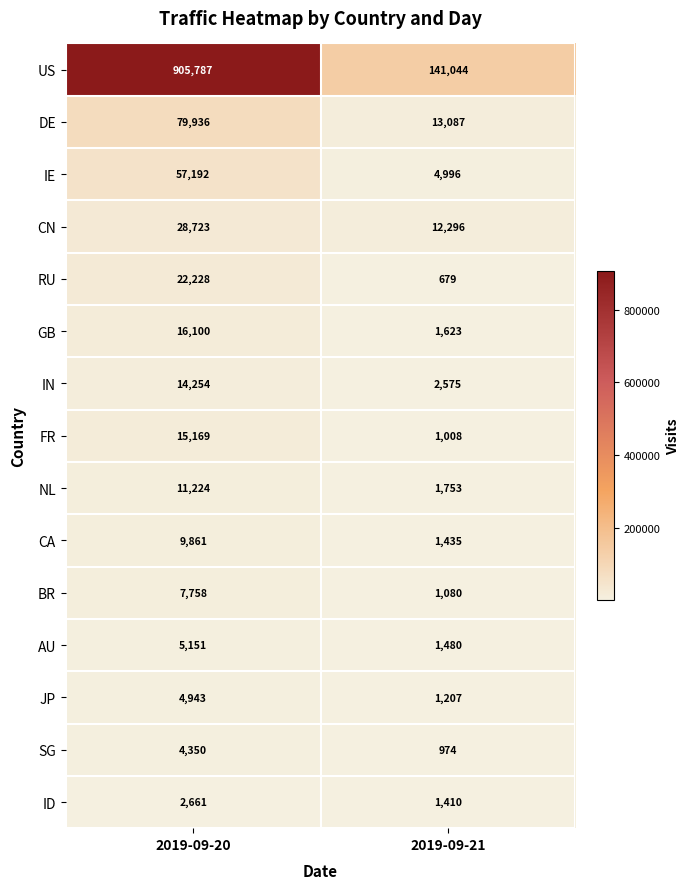

The value of CN at 2019-09-20 is 28723. True or false?

True